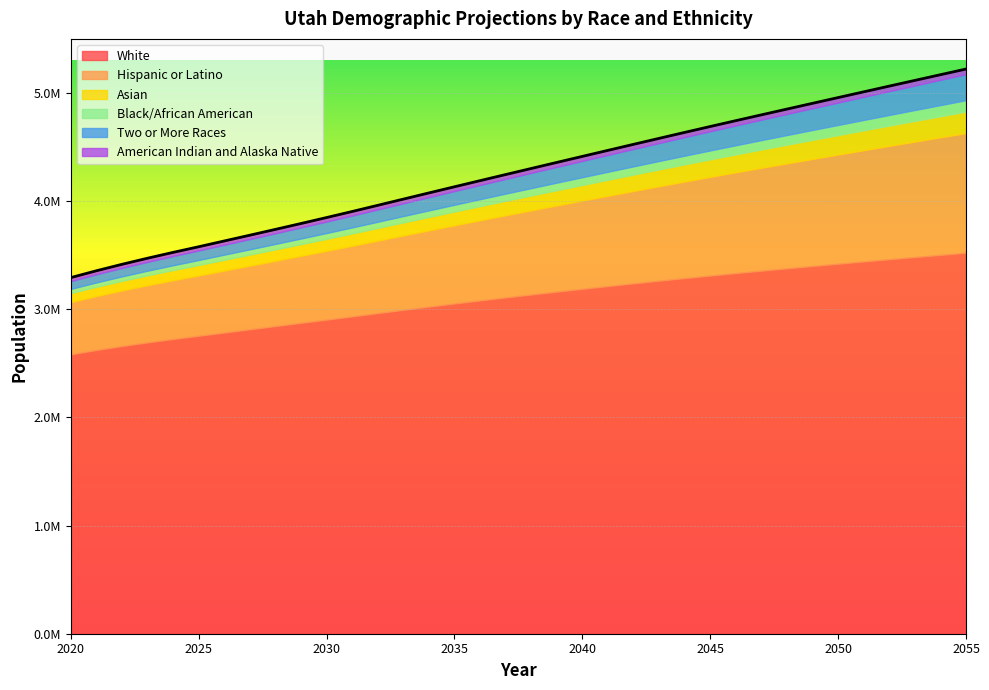

At which label does Black/African American first exceed 68230?

2039